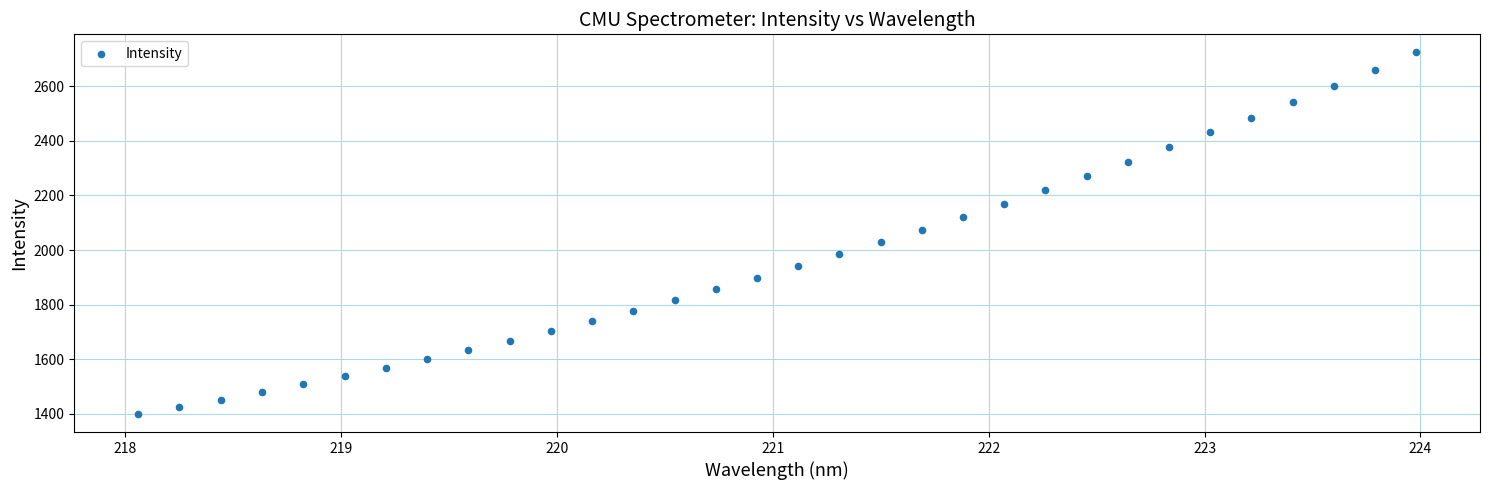

What is the range of Y values (max minus min)?

1324.3